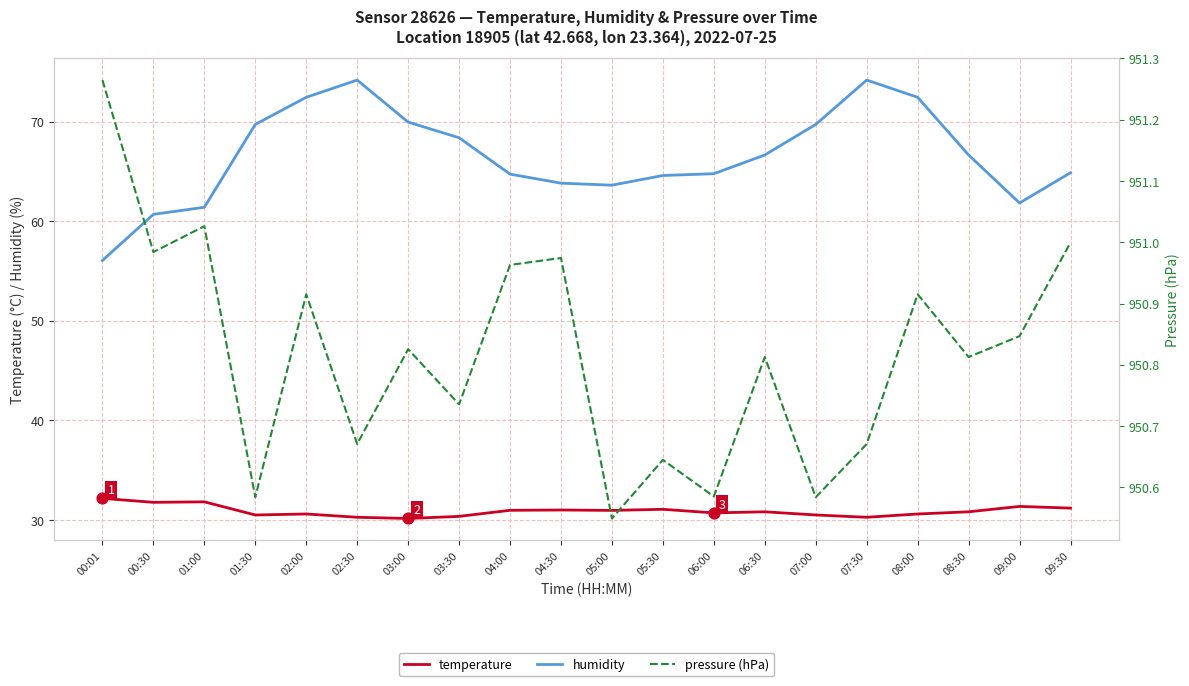

Which series reaches the maximum Y coordinate?

pressure (hPa)